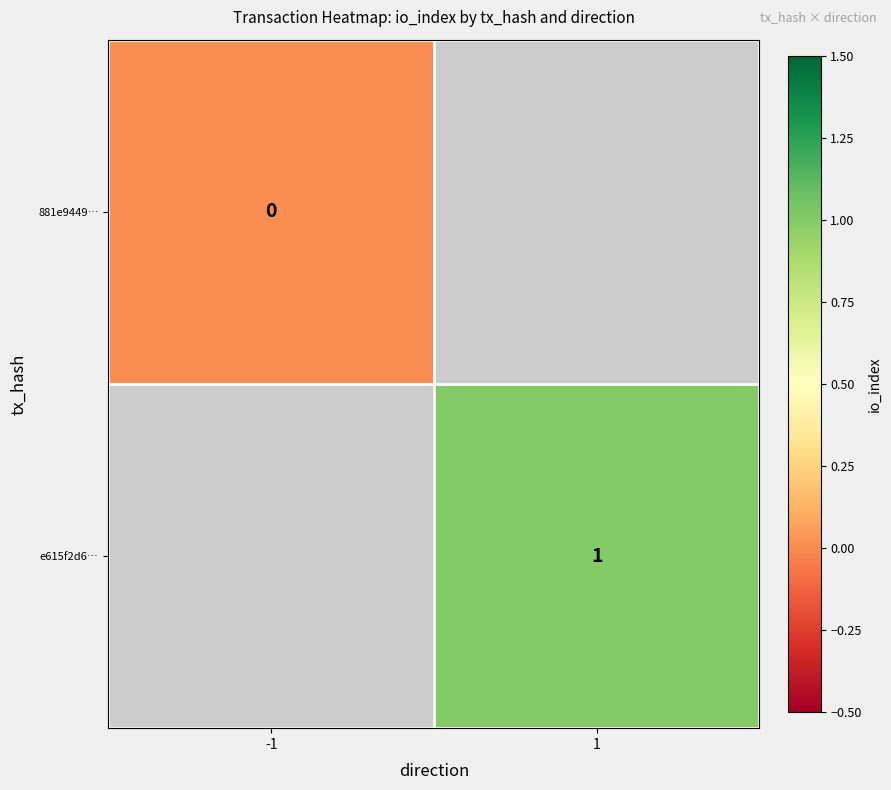

True or false: e615f2d6… has a value of 0 at 1.

False